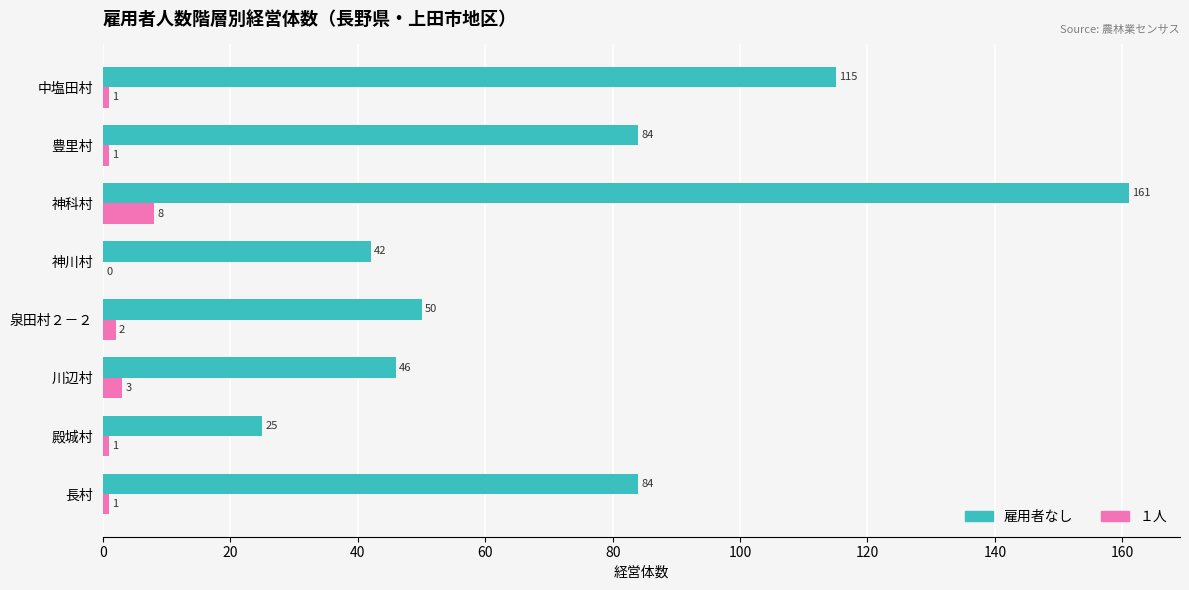

At which category is the sum across all series the highest?

神科村